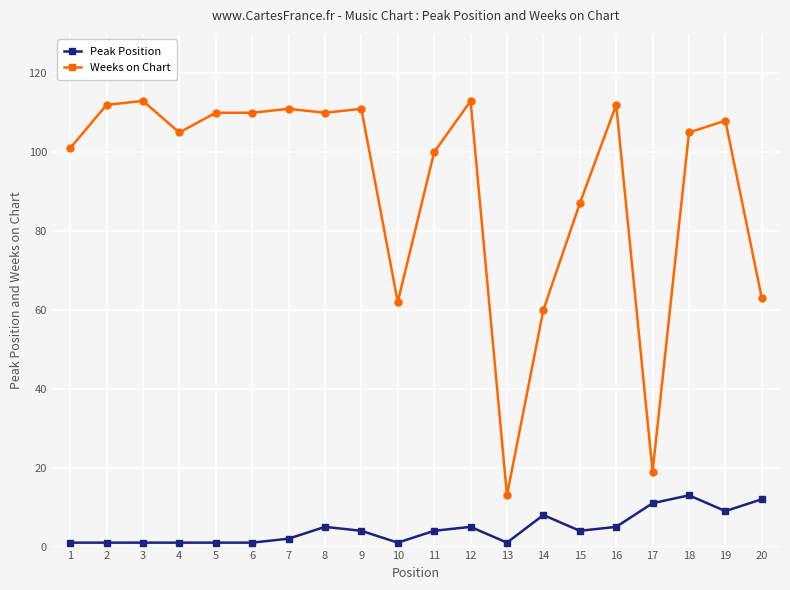

What are all the series names shown in the legend?

Peak Position, Weeks on Chart